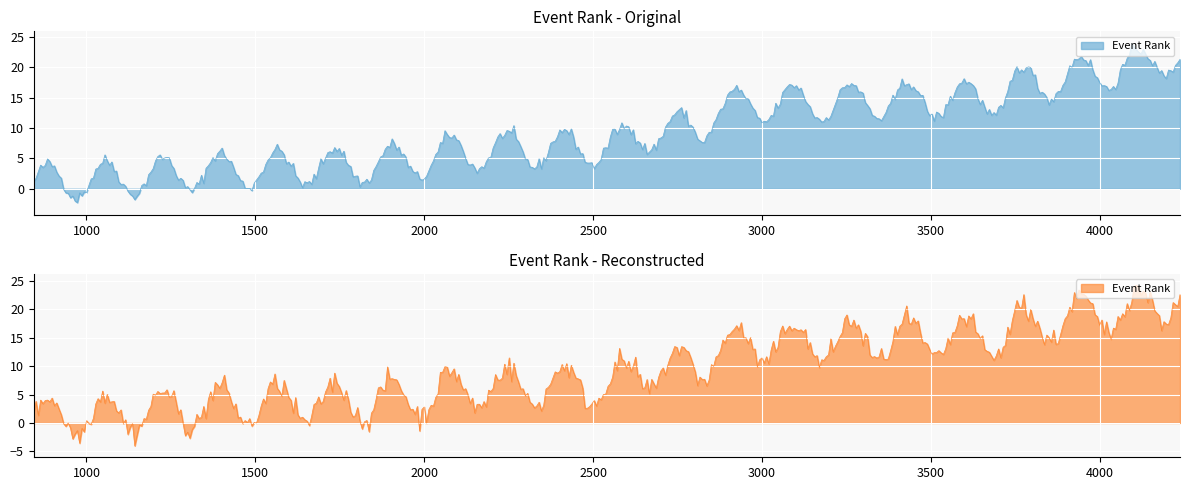

Is it true that the value at 0 is 1?

False